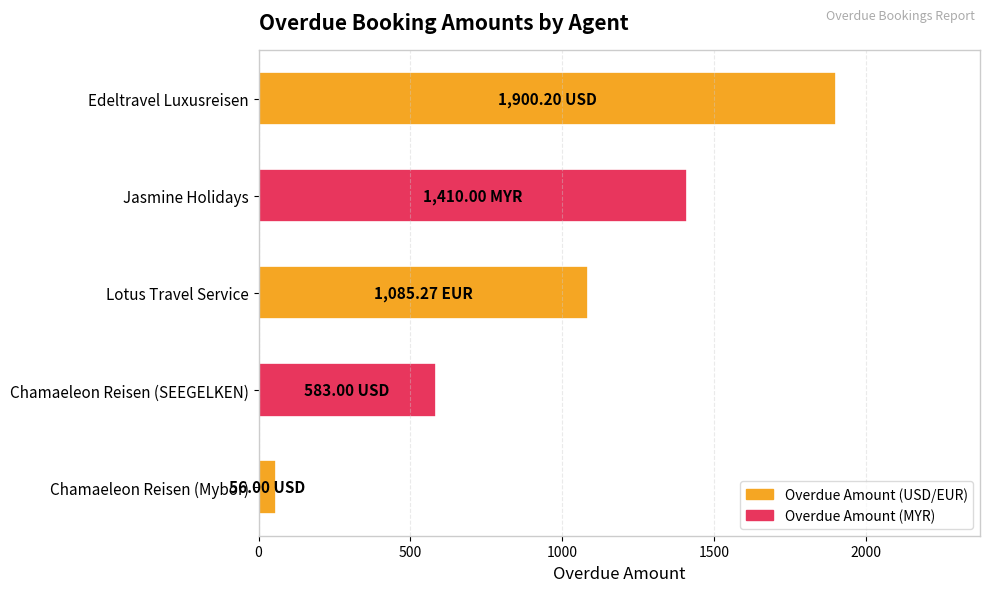

What is the difference between the maximum and second lowest values?

1317.2